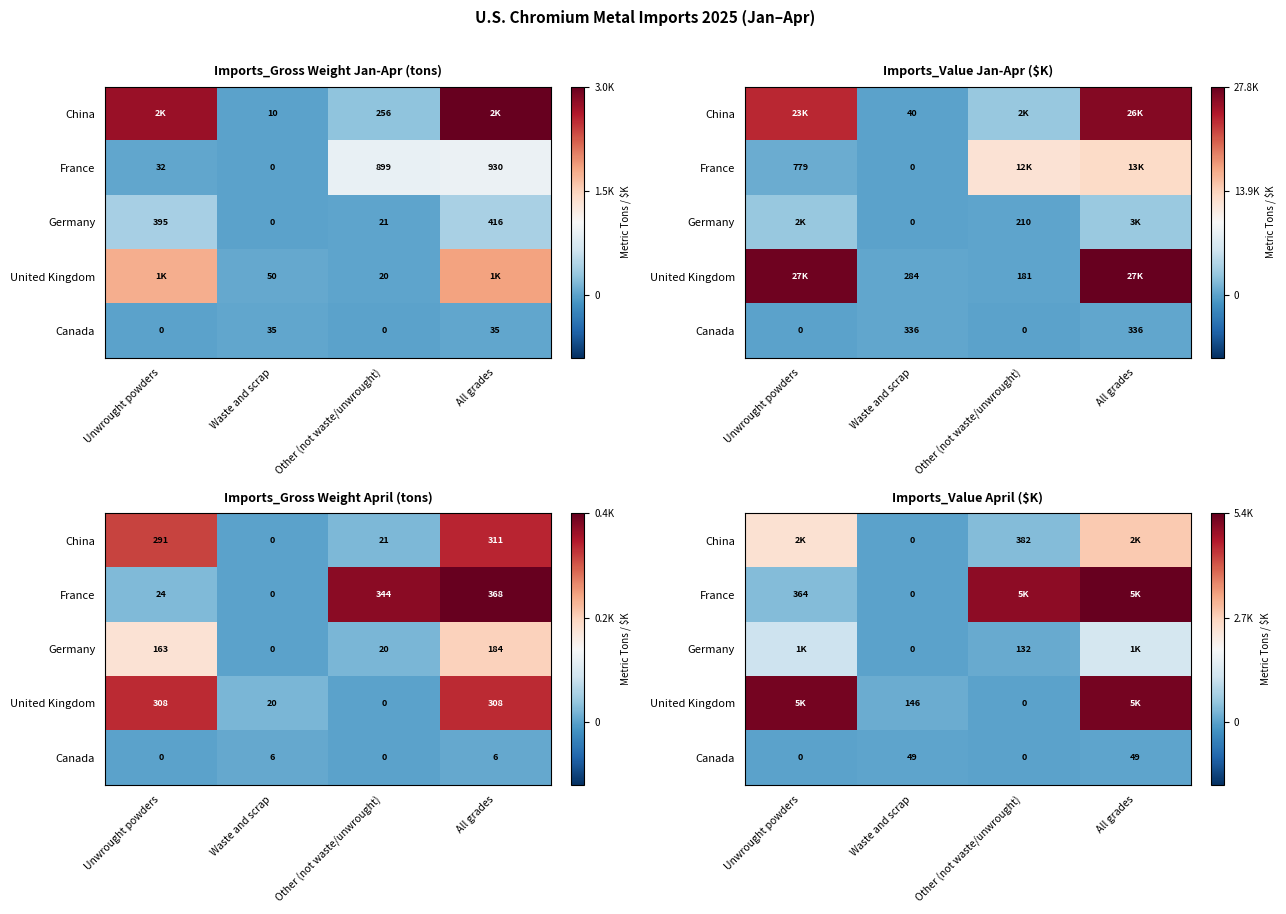

What is the approximate value of Canada at All grades, to the nearest 5?

50